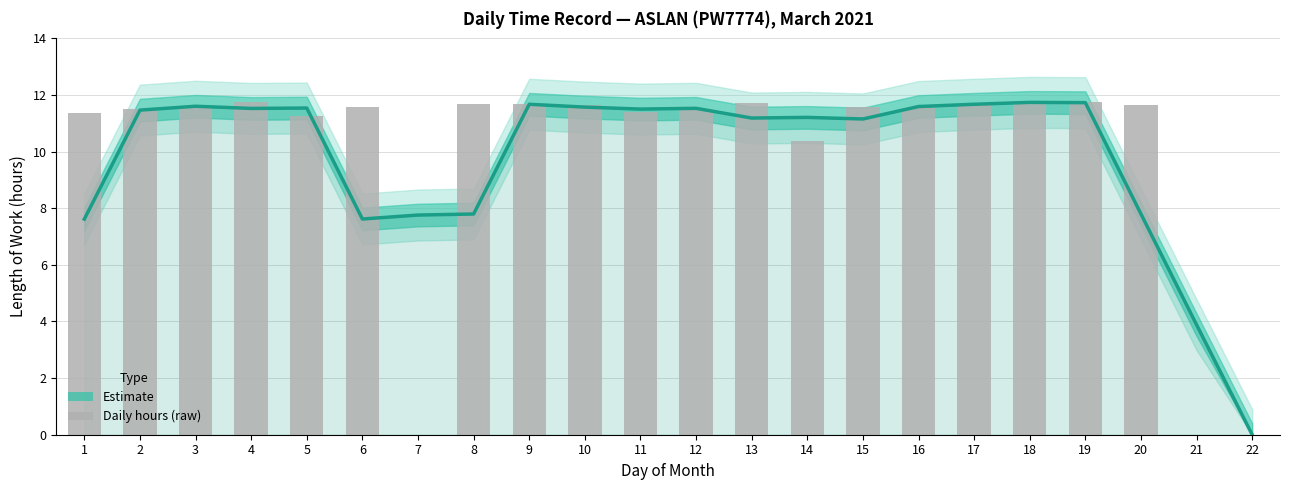

Rank the series by their maximum value, from highest to lowest.

Daily hours (raw), Estimate (smoothed)